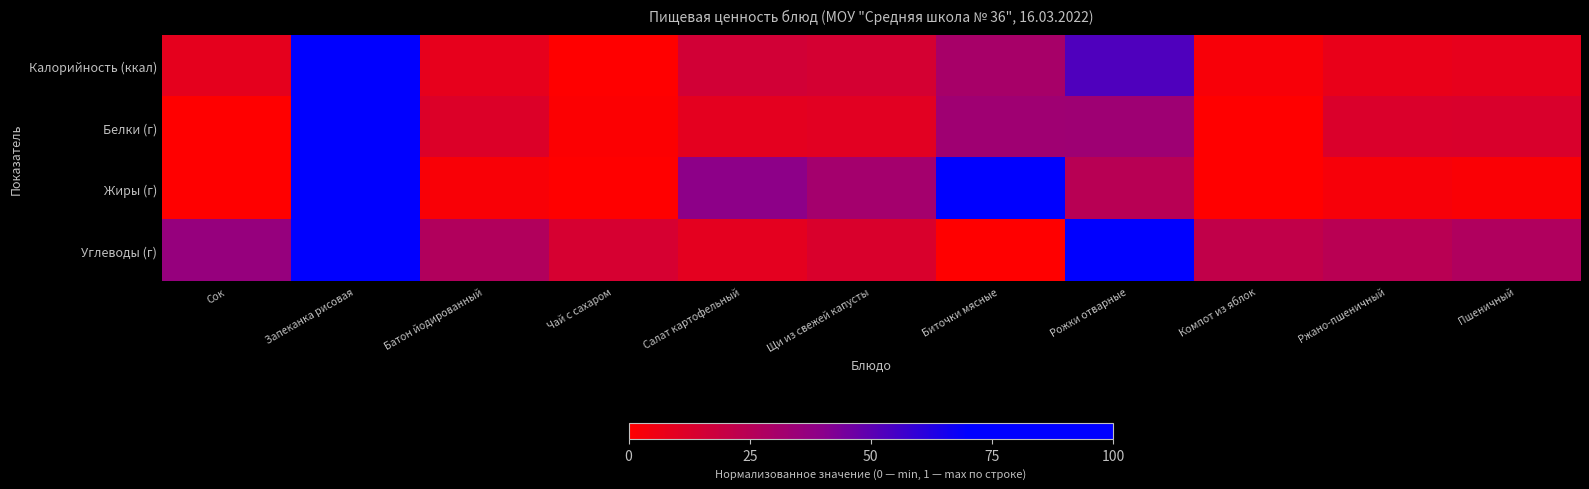

Reading left to right, list all the values displayed in this chart.

Калорийность (ккал): Сок=0.1	Запеканка рисовая=1.0	Батон йодированный=0.1	Чай с сахаром=0.0	Салат картофельный=0.2	Щи из свежей капусты=0.1	Биточки мясные=0.3	Рожки отварные=0.5	Компот из яблок=0.0	Ржано-пшеничный=0.1	Пшеничный=0.1
Белки (г): Сок=0.0	Запеканка рисовая=1.0	Батон йодированный=0.1	Чай с сахаром=0.0	Салат картофельный=0.1	Щи из свежей капусты=0.1	Биточки мясные=0.3	Рожки отварные=0.3	Компот из яблок=0.0	Ржано-пшеничный=0.1	Пшеничный=0.1
Жиры (г): Сок=0.0	Запеканка рисовая=1.0	Батон йодированный=0.0	Чай с сахаром=0.0	Салат картофельный=0.4	Щи из свежей капусты=0.3	Биточки мясные=0.7	Рожки отварные=0.2	Компот из яблок=0.0	Ржано-пшеничный=0.0	Пшеничный=0.0
Углеводы (г): Сок=0.4	Запеканка рисовая=1.0	Батон йодированный=0.3	Чай с сахаром=0.1	Салат картофельный=0.1	Щи из свежей капусты=0.1	Биточки мясные=0.0	Рожки отварные=1.0	Компот из яблок=0.2	Ржано-пшеничный=0.2	Пшеничный=0.3